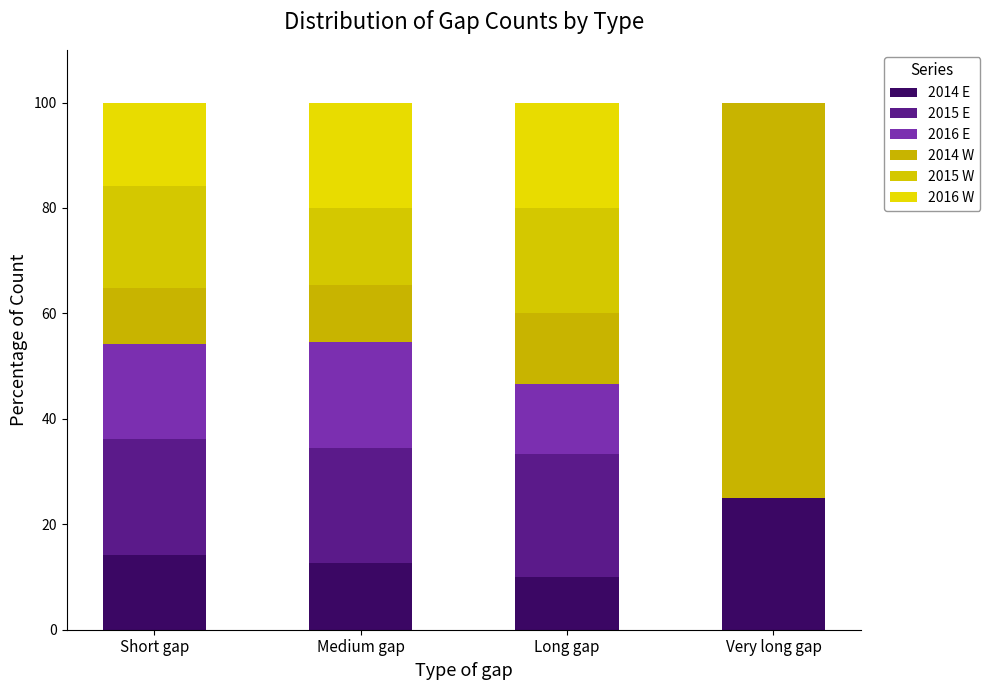

How many categories are shown in the chart?

4